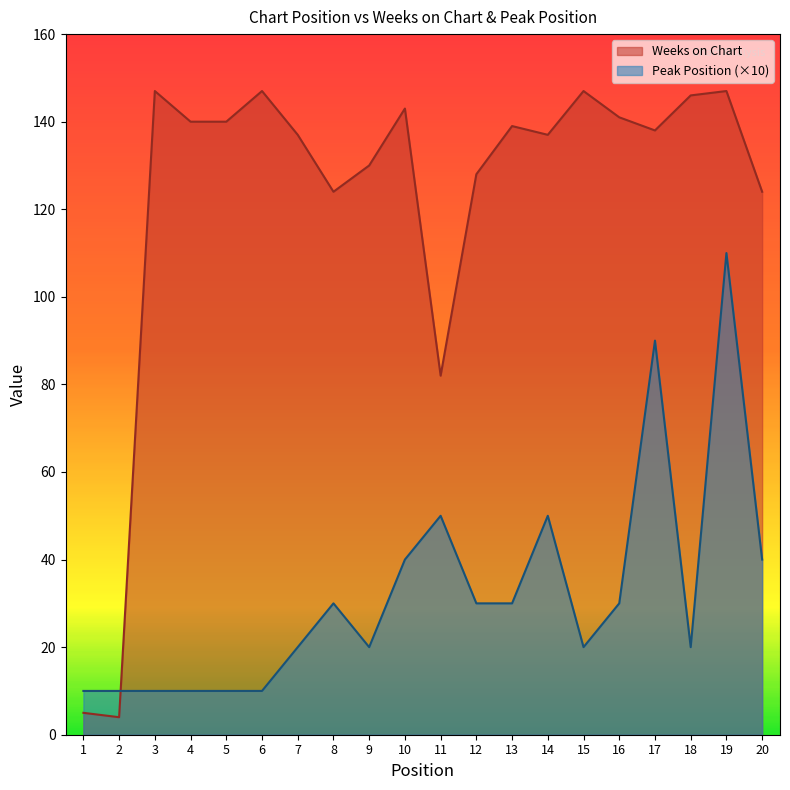

Which category has the highest value in the Peak Position series?

19